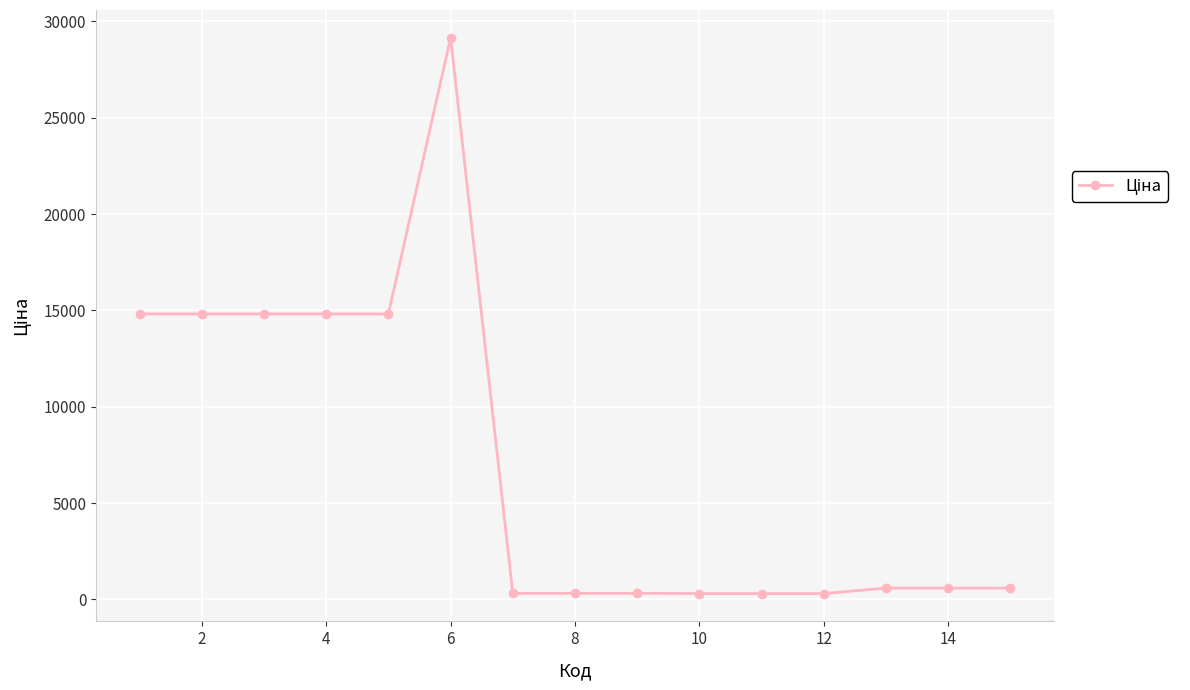

What is the difference between the second highest and second lowest values?

14513.5